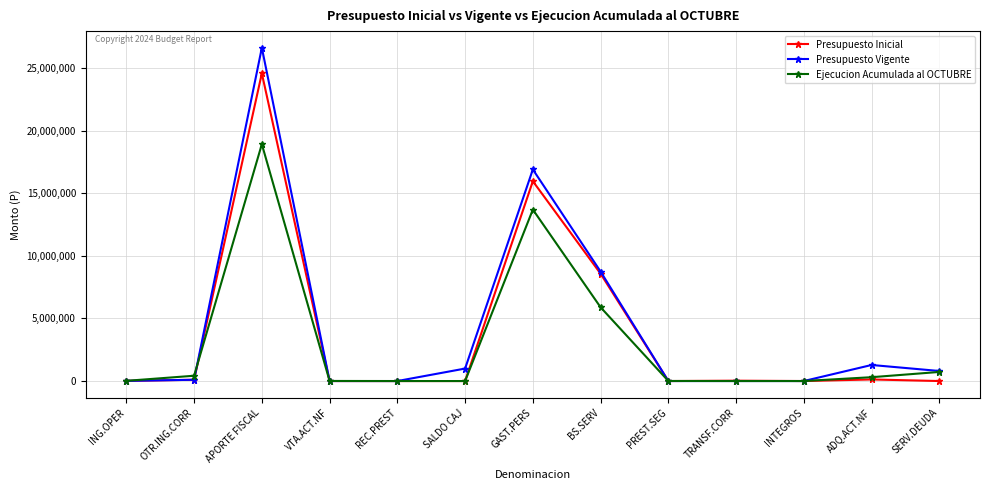

Is the value of Presupuesto Vigente at VTA.ACT.NF greater than the value of Ejecucion Acumulada al OCTUBRE at APORTE FISCAL?

No